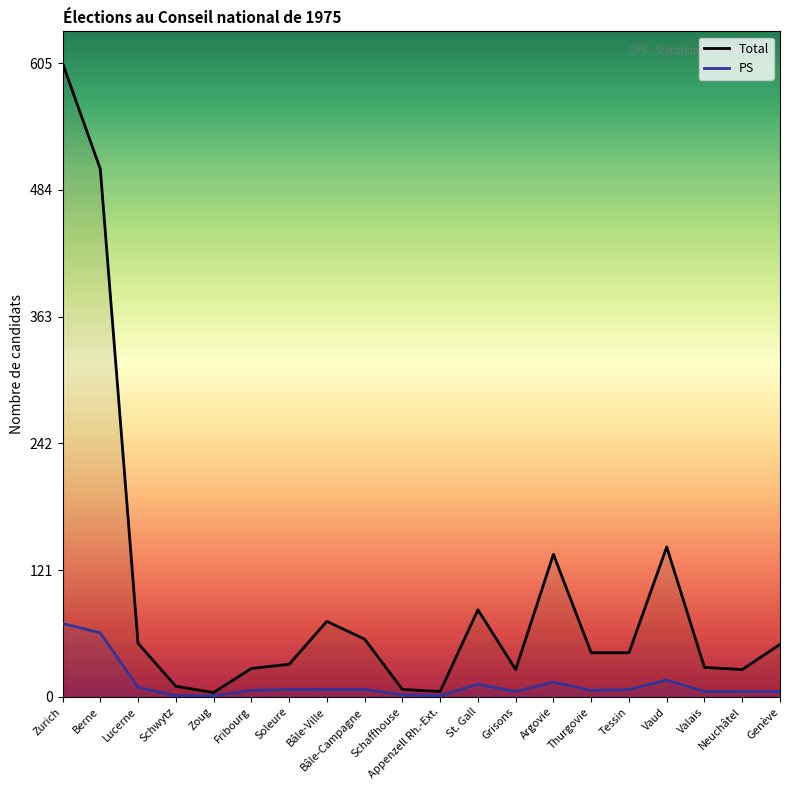

Is this an area chart (filled region under the line)?

No